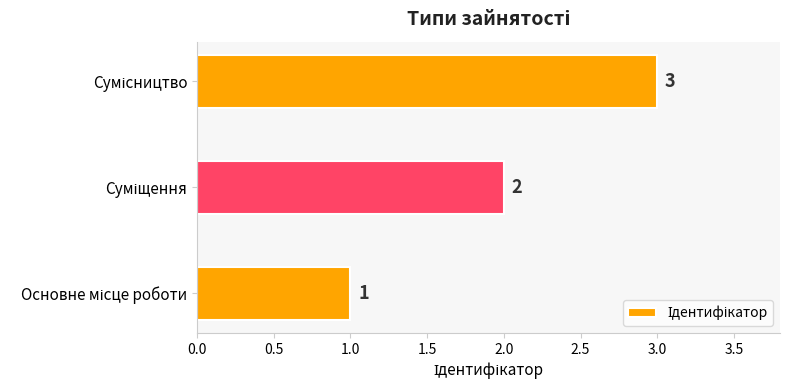

How many values are between 1 and 3?

3